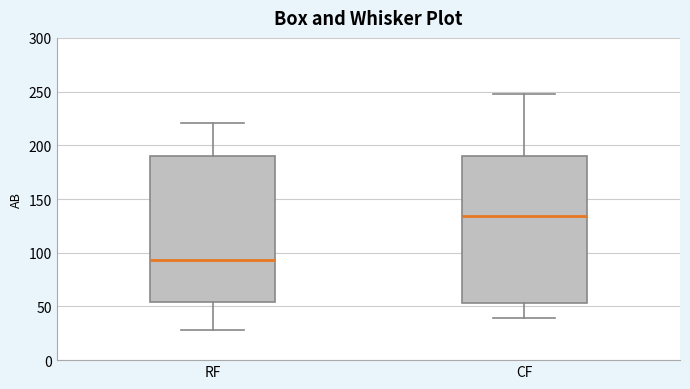

Reading left to right, transcribe this box plot: for each box, give where its median line is, the range the box spans, and where its two whiskers end, as read against the y-axis. The values are not printed on the chart, so give them approximately, as read against the axis.

RF: median 95, box 55 to 190, whiskers 30 to 220
CF: median 135, box 55 to 190, whiskers 40 to 250